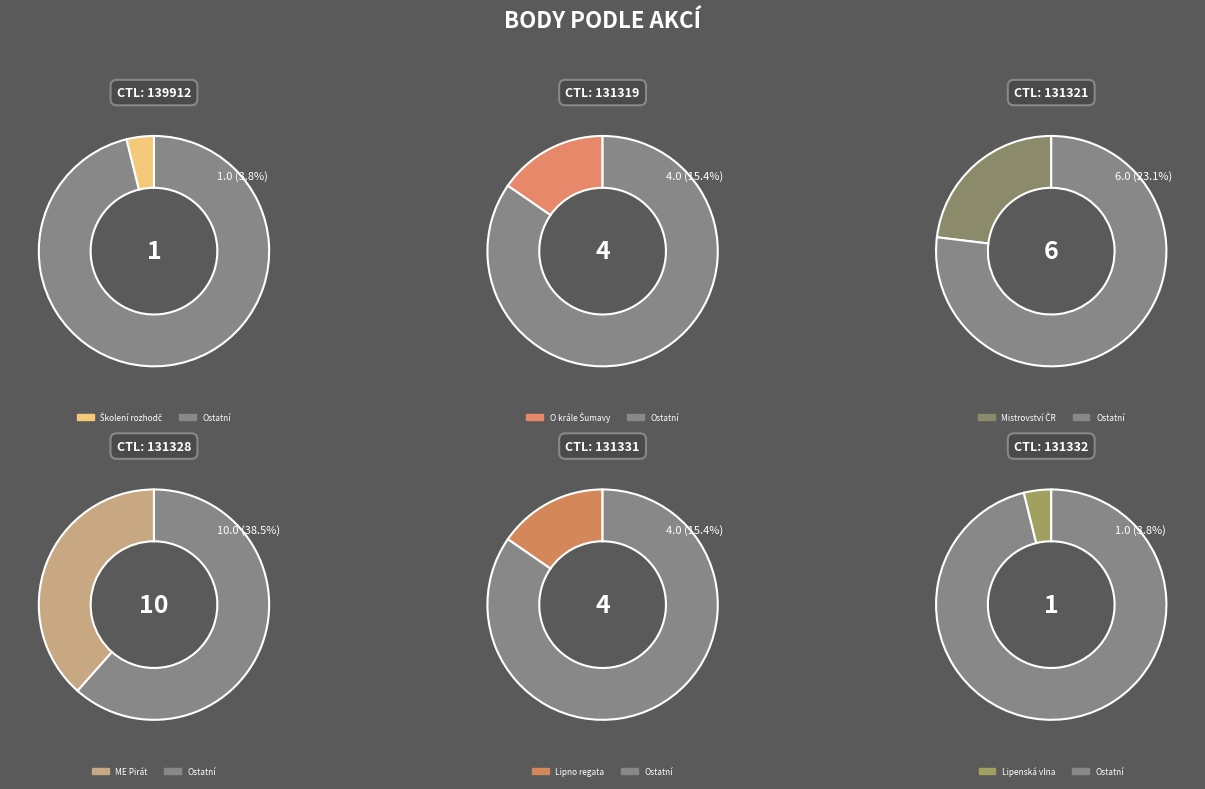

How many slices are in this pie chart?

6